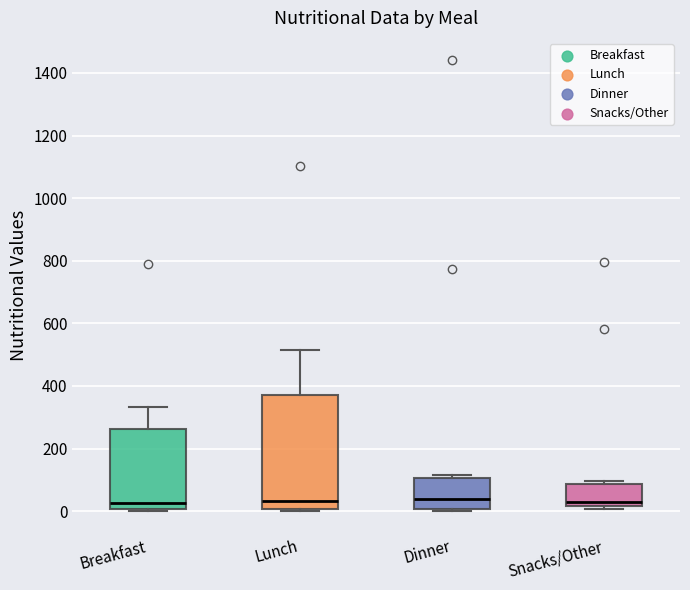

Reading left to right, read every box against the y-axis: the position of its median line, the range the box covers, and the ends of its whiskers. The values are not printed on the chart, so give them approximately, as read against the axis.

Breakfast: median 20, box 0 to 260, whiskers 0 to 340
Lunch: median 40, box 0 to 380, whiskers 0 (just below the box's lower edge) to 520
Dinner: median 40, box 0 to 100, whiskers 0 (just below the box's lower edge) to 120
Snacks/Other: median 20 (just above the box's lower edge), box 20 to 80, whiskers 0 to 100